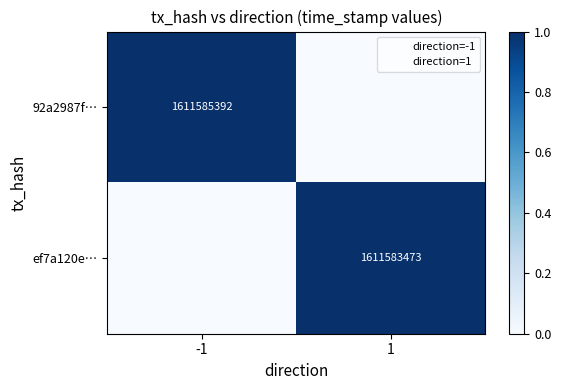

Which category has the lowest value in the ef7a120e… series?

-1